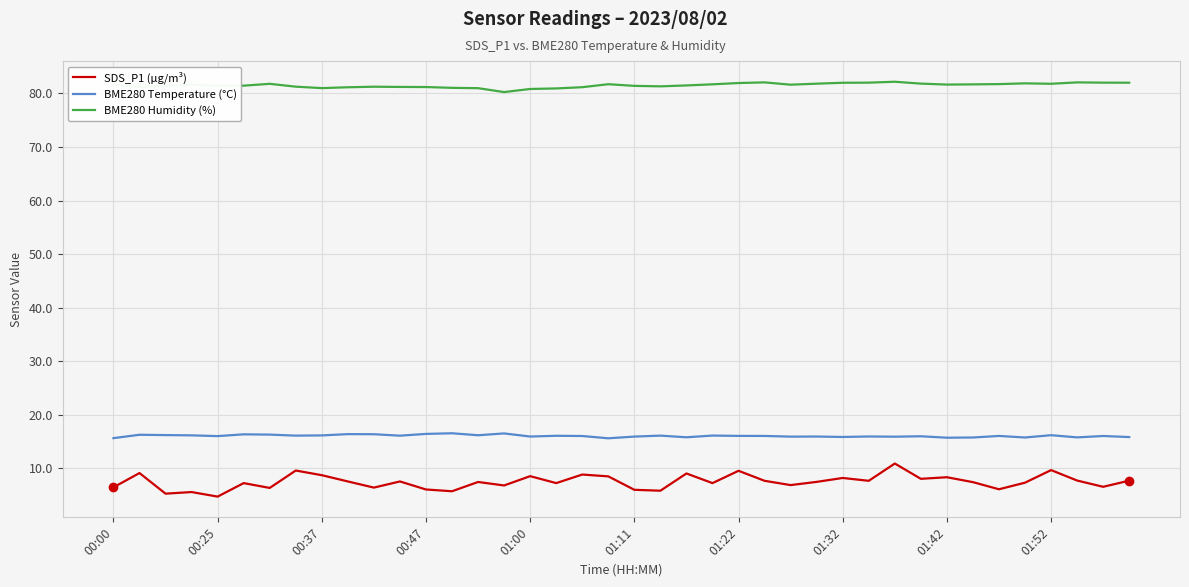

What is the sum of all BME280 Temperature (°C) values?

641.4